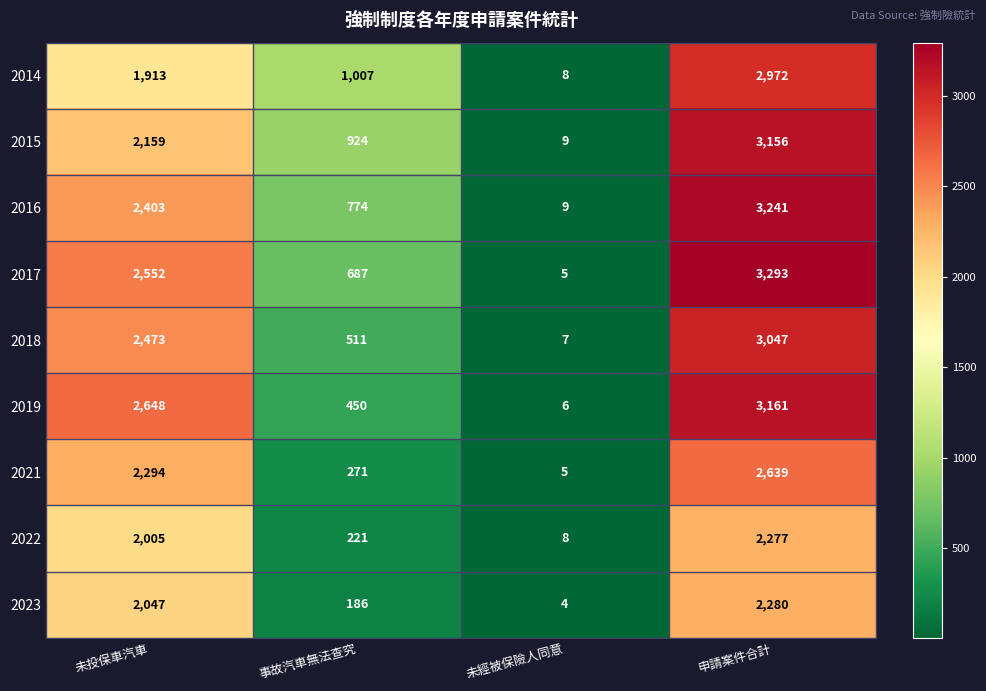

Count the 2019 values in the range 450 to 3161.

3